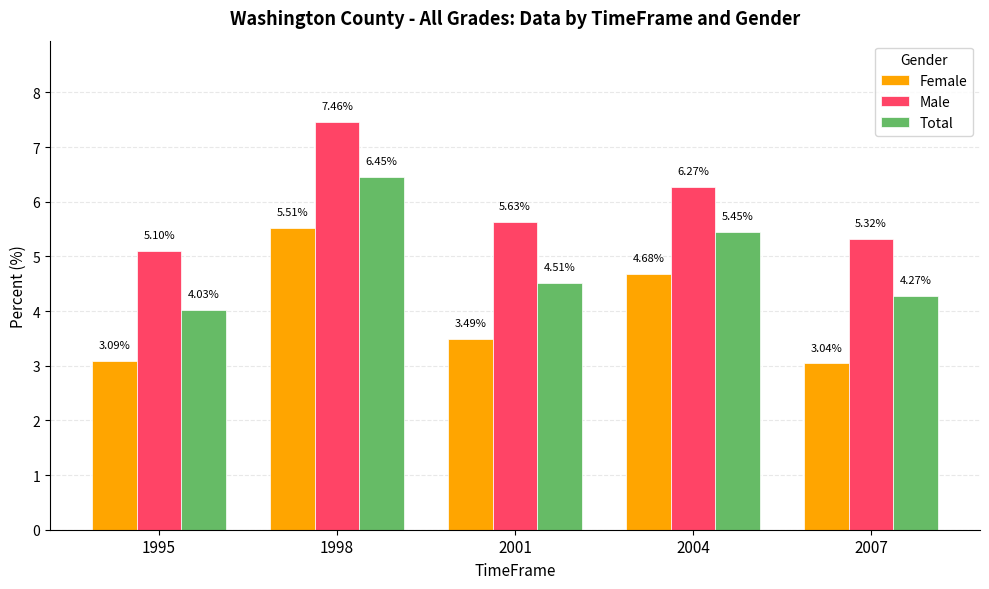

Where is Male nearest to the value 6?

2004